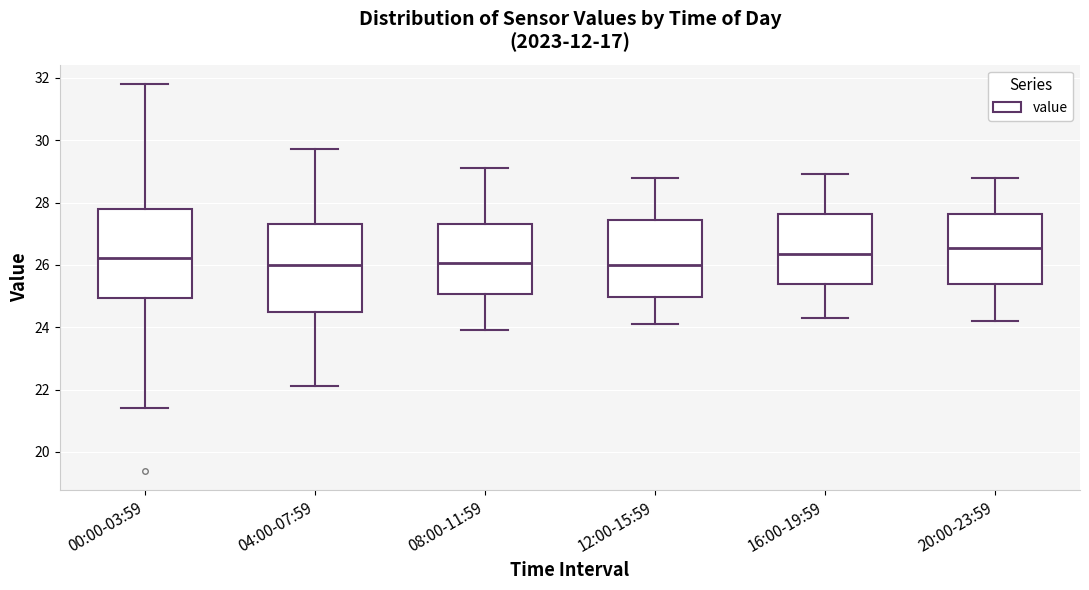

Reading left to right, transcribe this box plot: for each box, give where its median line is, the range the box spans, and where its two whiskers end, as read against the y-axis. The values are not printed on the chart, so give them approximately, as read against the axis.

00:00-03:59: median 26.2, box 25.0 to 27.8, whiskers 21.4 to 31.8
04:00-07:59: median 26.0, box 24.4 to 27.4, whiskers 22.2 to 29.8
08:00-11:59: median 26.0, box 25.0 to 27.4, whiskers 24.0 to 29.2
12:00-15:59: median 26.0, box 25.0 to 27.4, whiskers 24.2 to 28.8
16:00-19:59: median 26.4, box 25.4 to 27.6, whiskers 24.4 to 29.0
20:00-23:59: median 26.6, box 25.4 to 27.6, whiskers 24.2 to 28.8